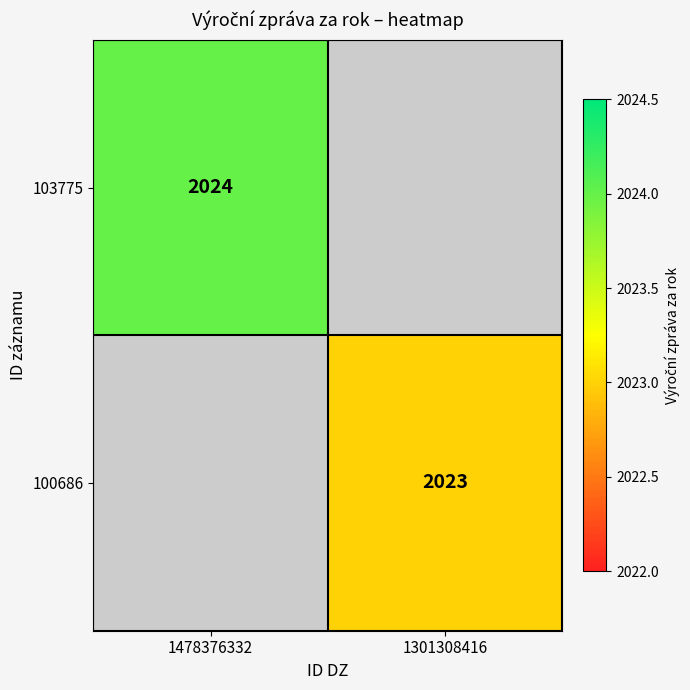

The 100686 series shows 3214 at 1301308416. True or false?

False